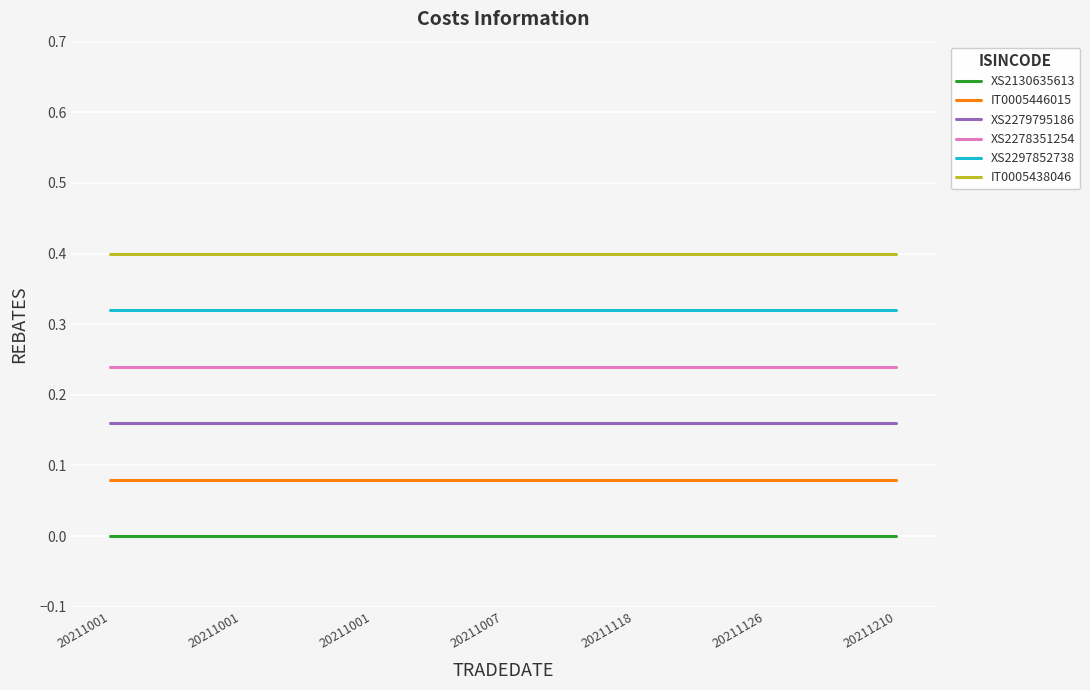

Rank the series by their average value, from lowest to highest.

XS2130635613, IT0005446015, XS2279795186, XS2278351254, XS2297852738, IT0005438046